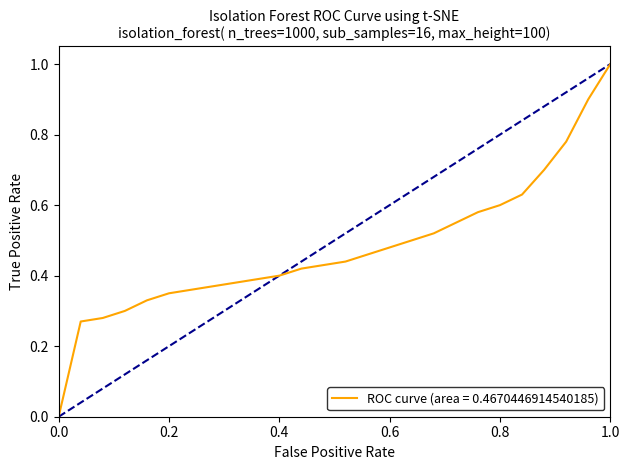

What is the difference between the maximum and minimum values?

1.0